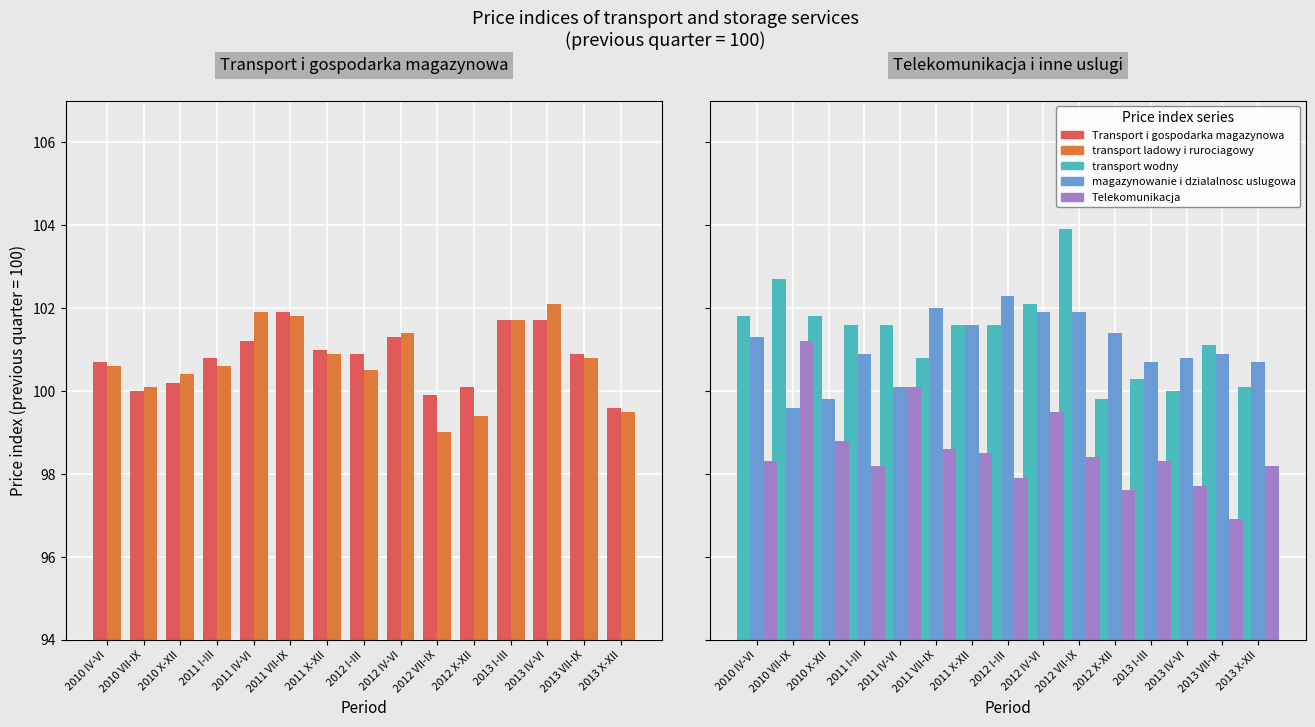

How many categories are shown in the chart?

15